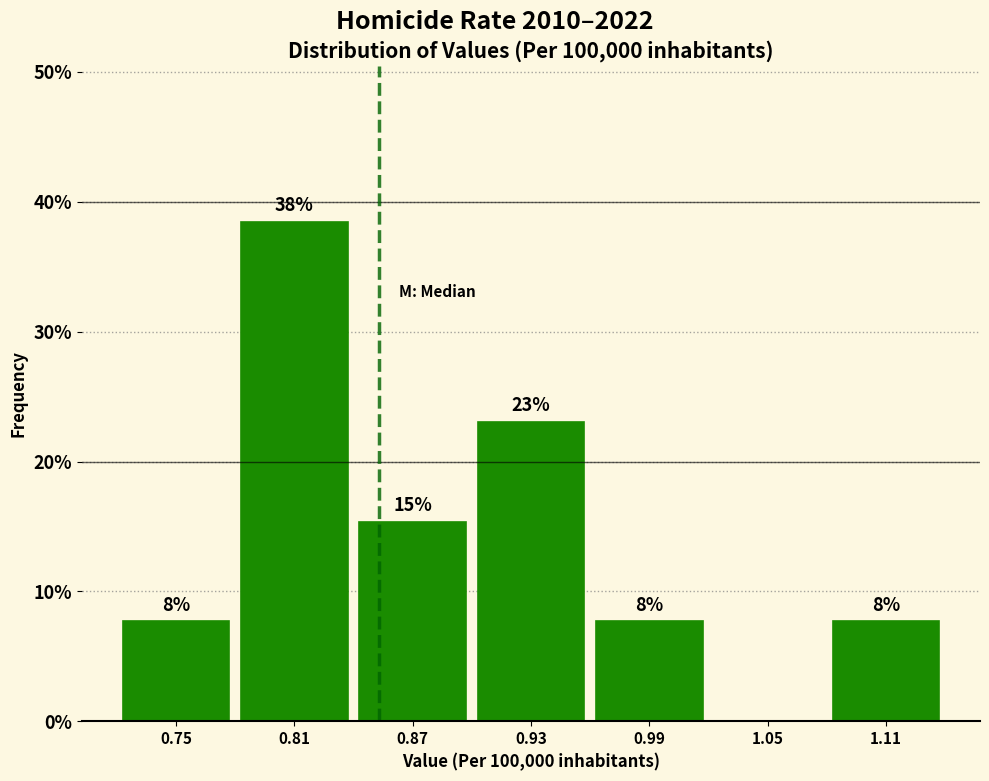

Are the bars horizontal?

No